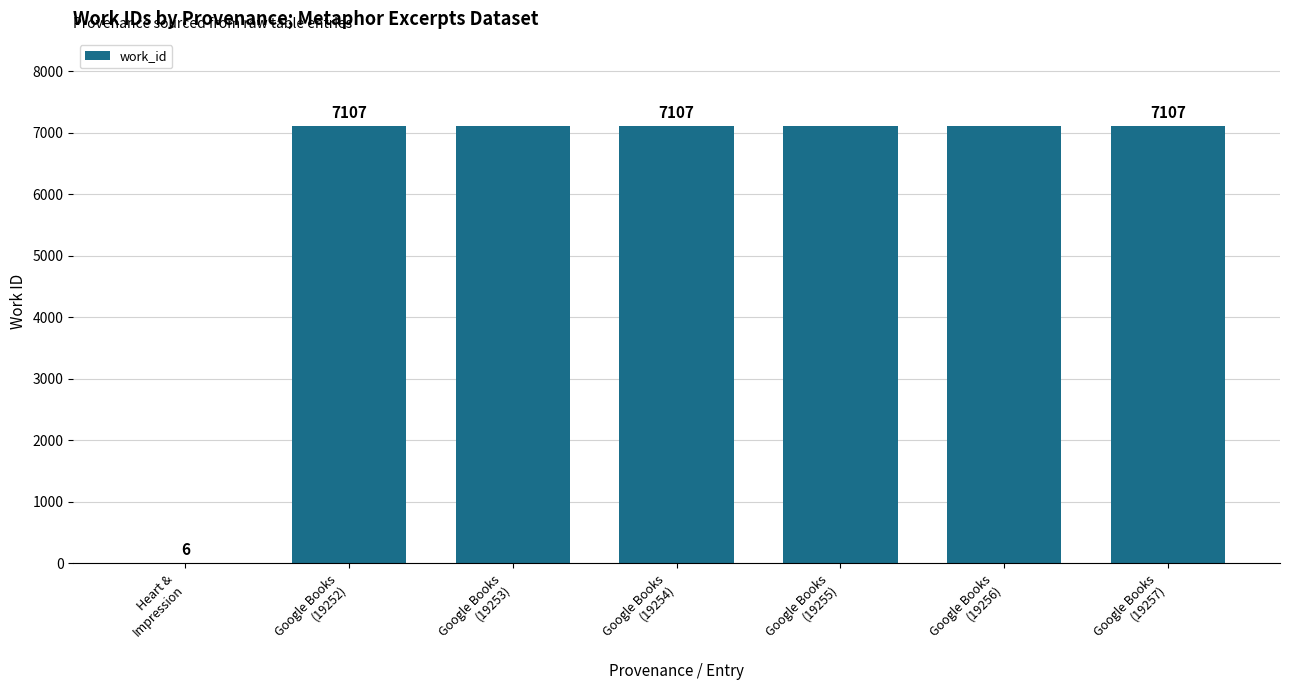

What is the maximum value shown in the chart?

7107